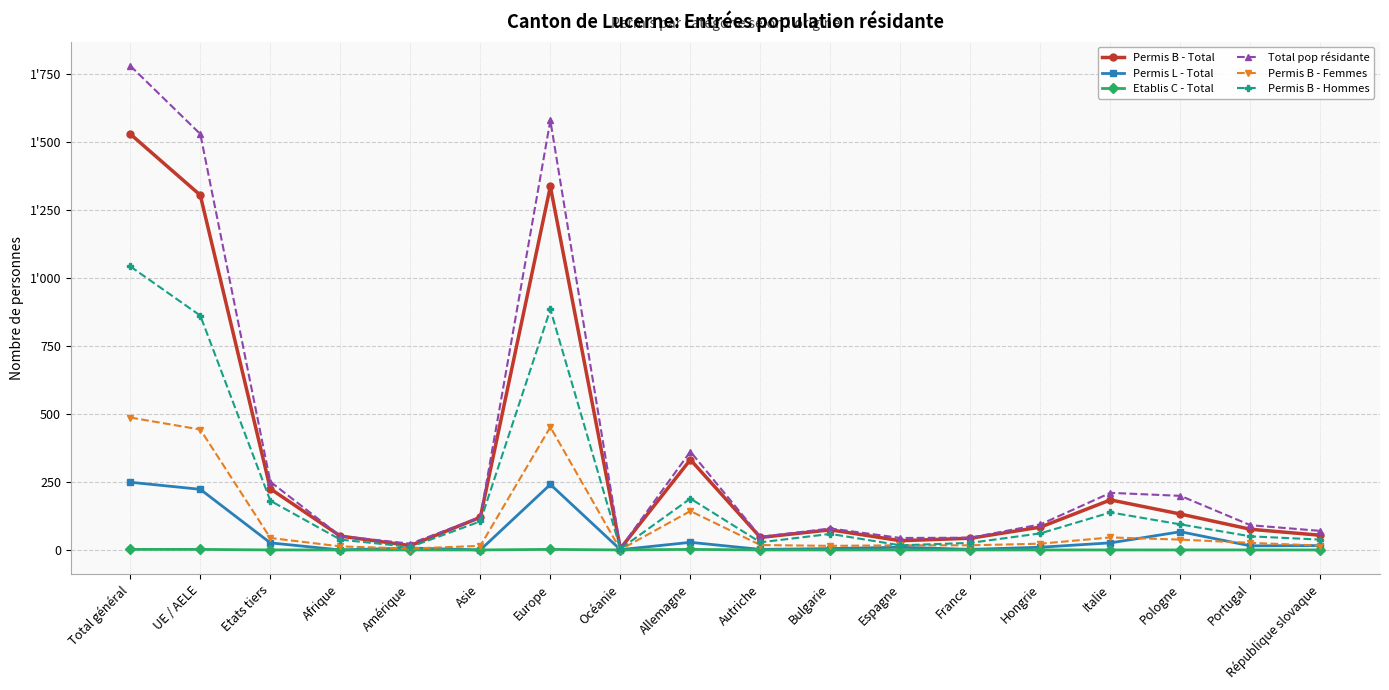

Does the chart have visible grid lines?

Yes